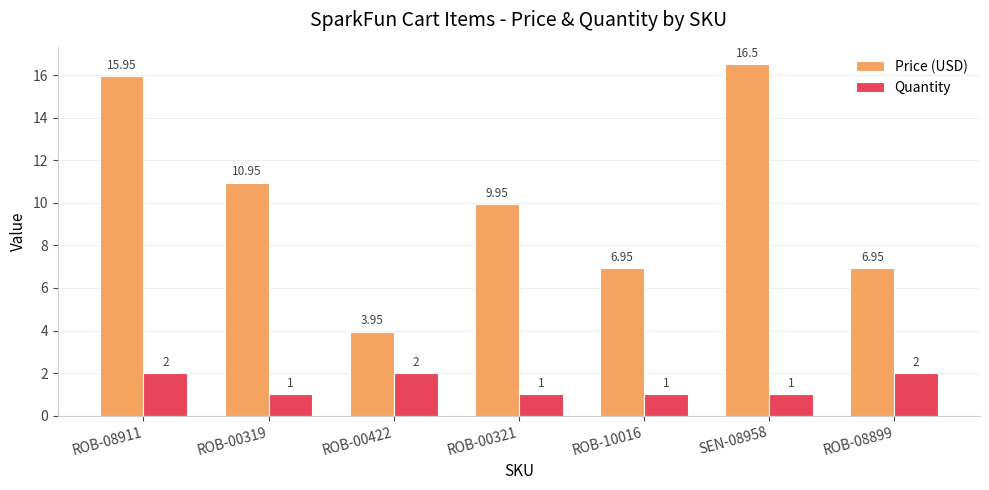

What is the total value across all series at SEN-08958?

17.5